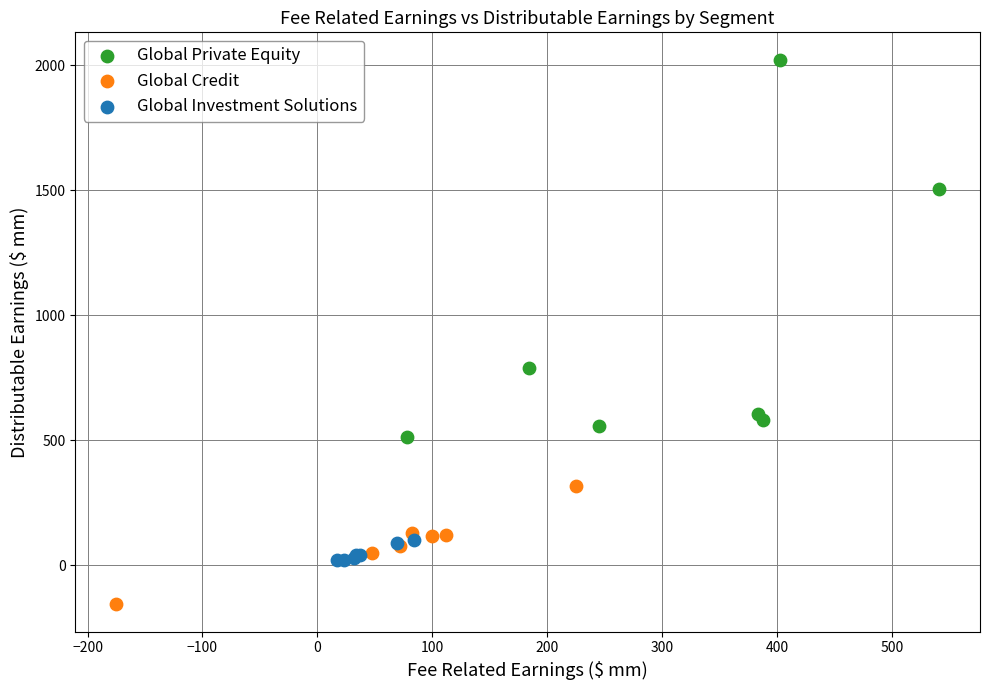

Which series reaches the maximum Y coordinate?

Global Private Equity